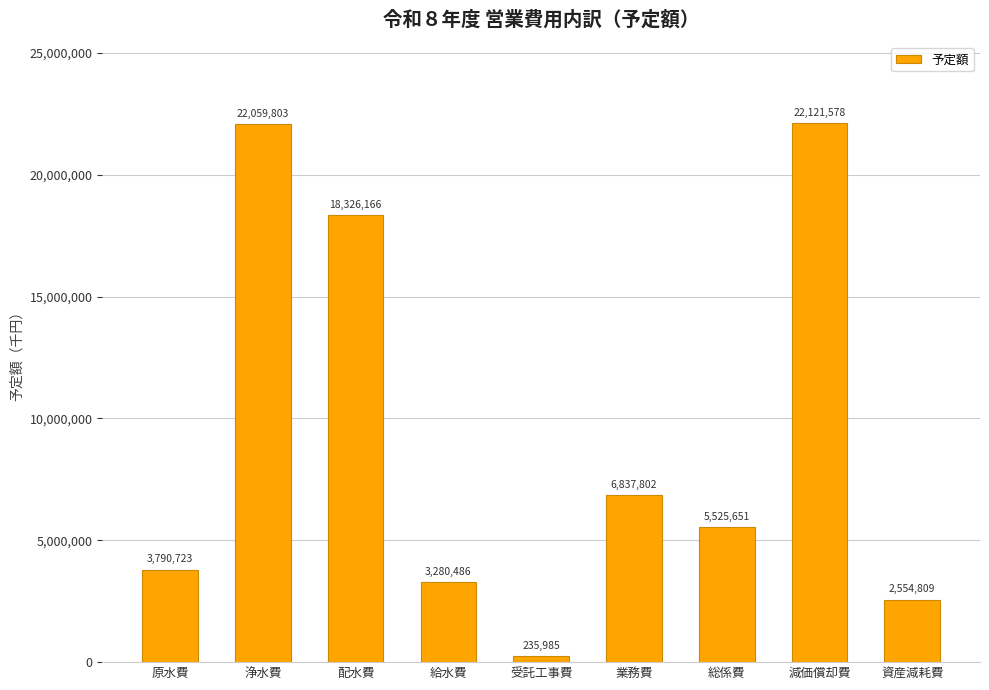

List the labels in order of value, smallest first.

受託工事費, 資産減耗費, 給水費, 原水費, 総係費, 業務費, 配水費, 浄水費, 減価償却費